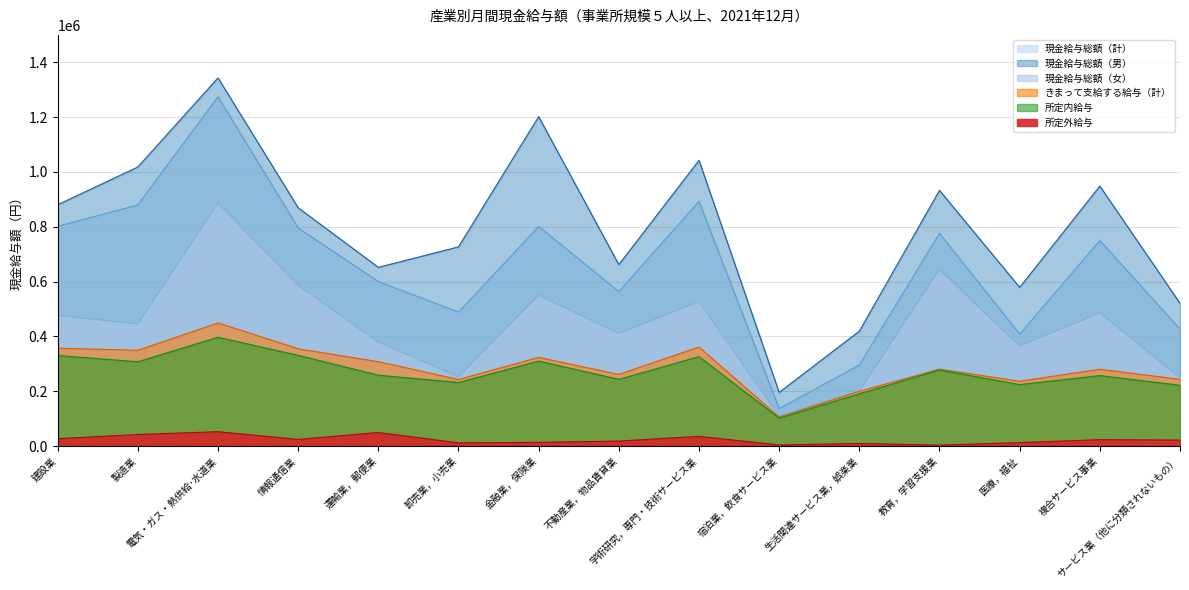

What are all the series names shown in the legend?

現金給与総額（計）, 現金給与総額（男）, 現金給与総額（女）, きまって支給する給与（計）, 所定内給与, 所定外給与